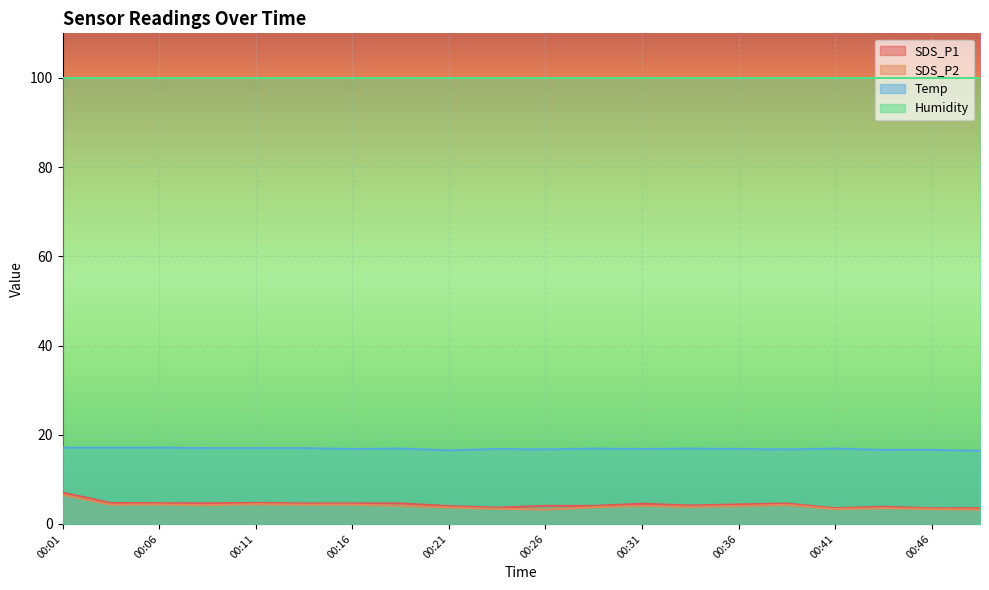

Which has a higher value, 00:11 or 00:29?

00:11